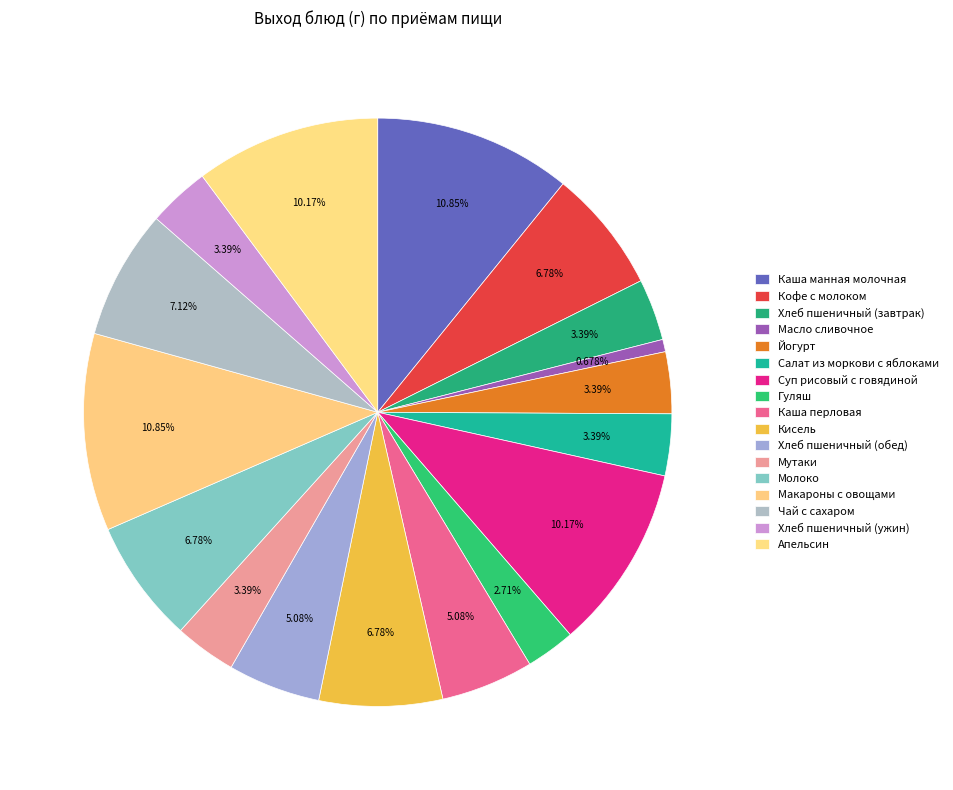

Count the number of slices in the pie.

17